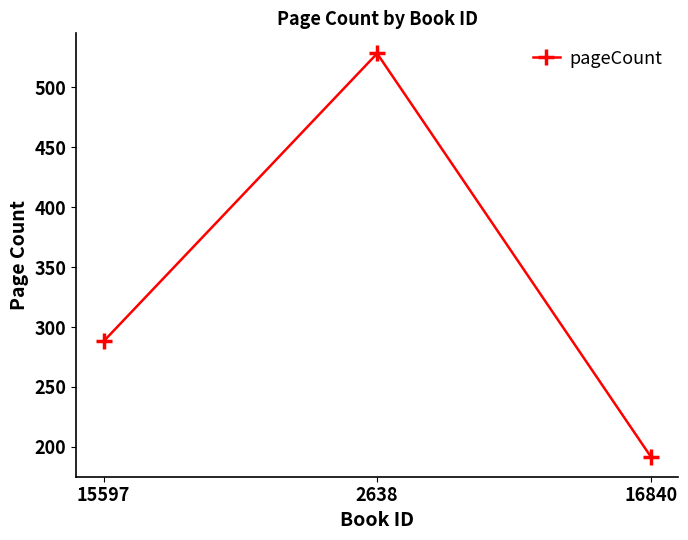

How many values are between 192 and 528?

3